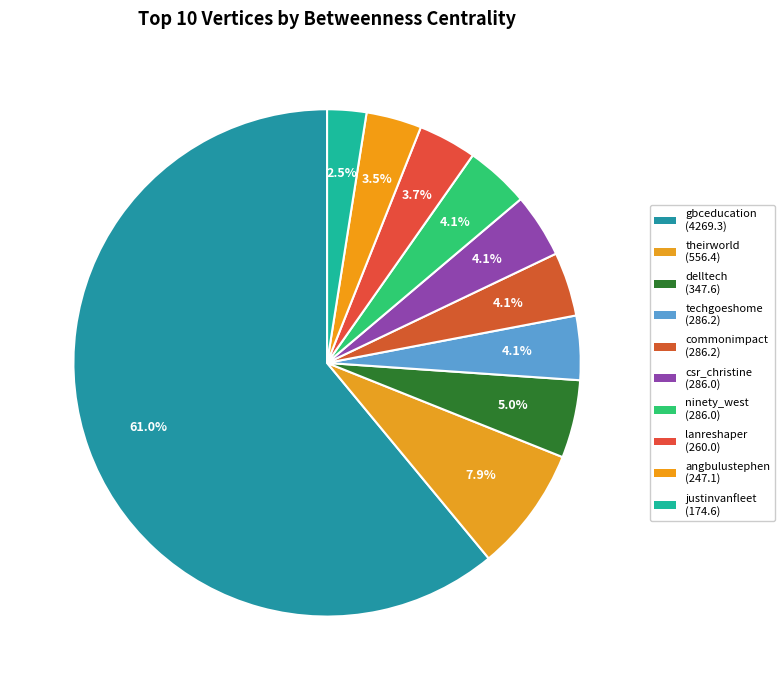

To the nearest percent, what percentage of the pie is angbulustephen?

4%